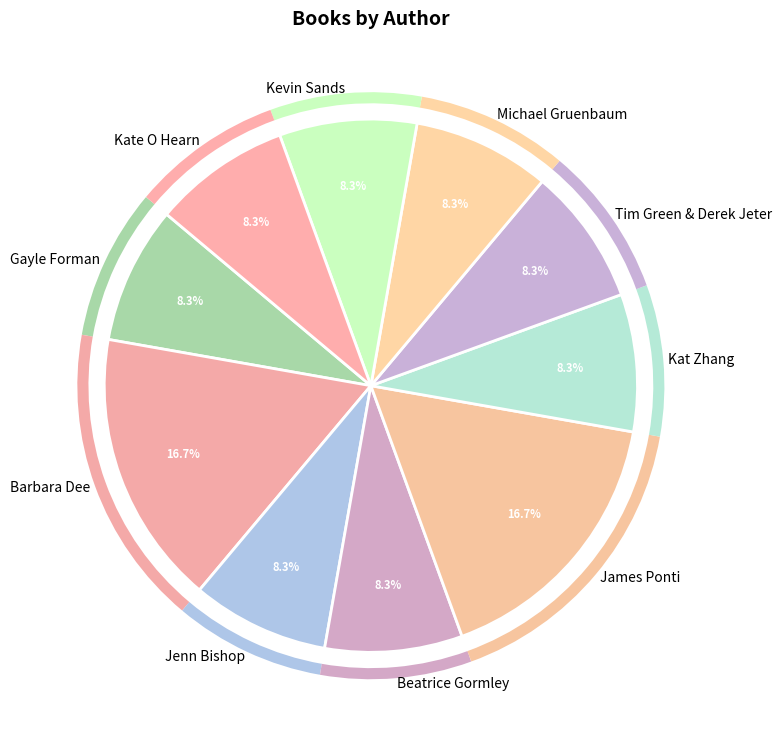

To the nearest percent, what is the average slice percentage?

10%